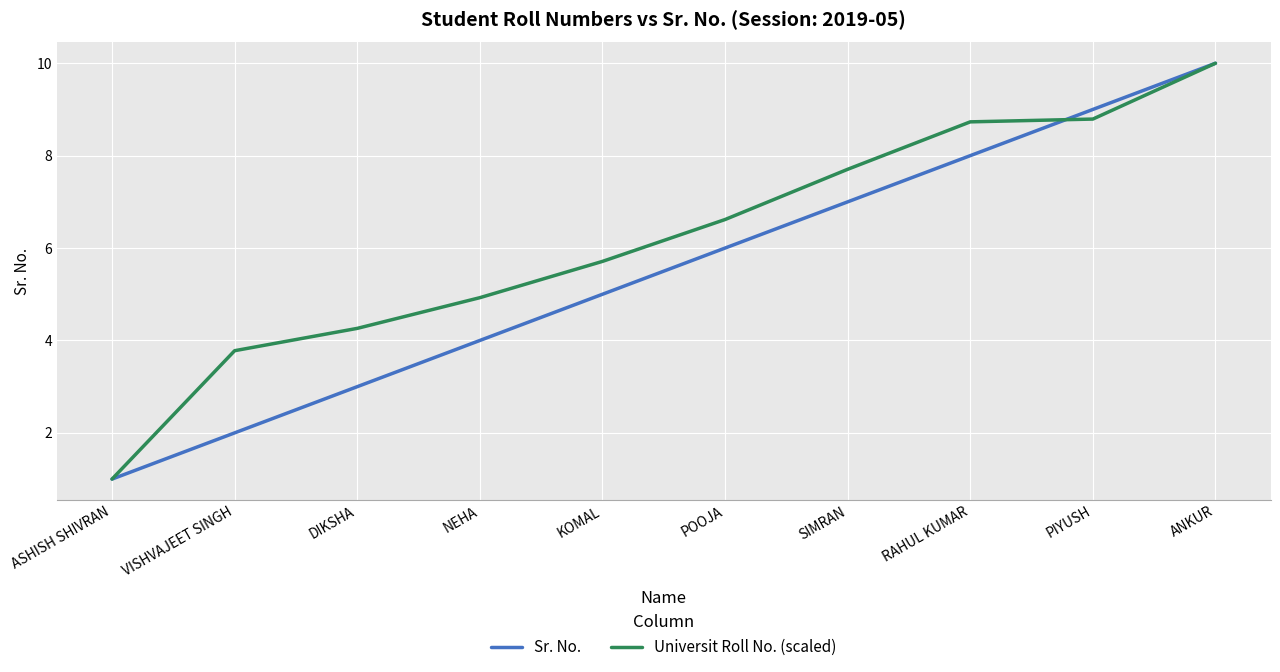

Reading left to right, transcribe all the data shown in this chart.

Sr. No.: ASHISH SHIVRAN=1.0	VISHVAJEET SINGH=2.0	DIKSHA=3.0	NEHA=4.0	KOMAL=5.0	POOJA=6.0	SIMRAN=7.0	RAHUL KUMAR=8.0	PIYUSH=9.0	ANKUR=10.0
Universit Roll No. (scaled): ASHISH SHIVRAN=1.0	VISHVAJEET SINGH=3.8	DIKSHA=4.3	NEHA=4.9	KOMAL=5.7	POOJA=6.6	SIMRAN=7.7	RAHUL KUMAR=8.7	PIYUSH=8.8	ANKUR=10.0